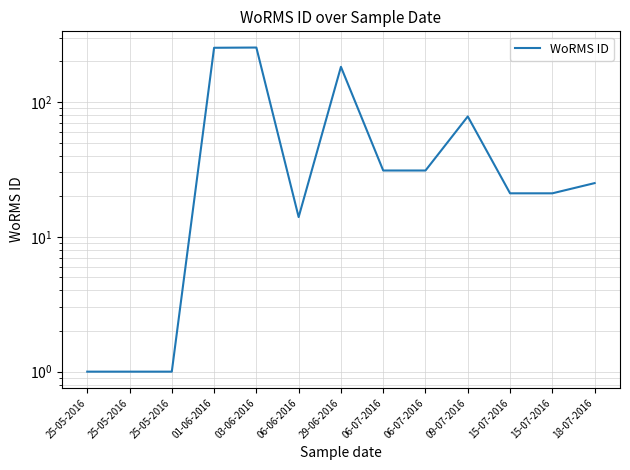

Between 15-07-2016 and 25-05-2016, which is larger?

15-07-2016